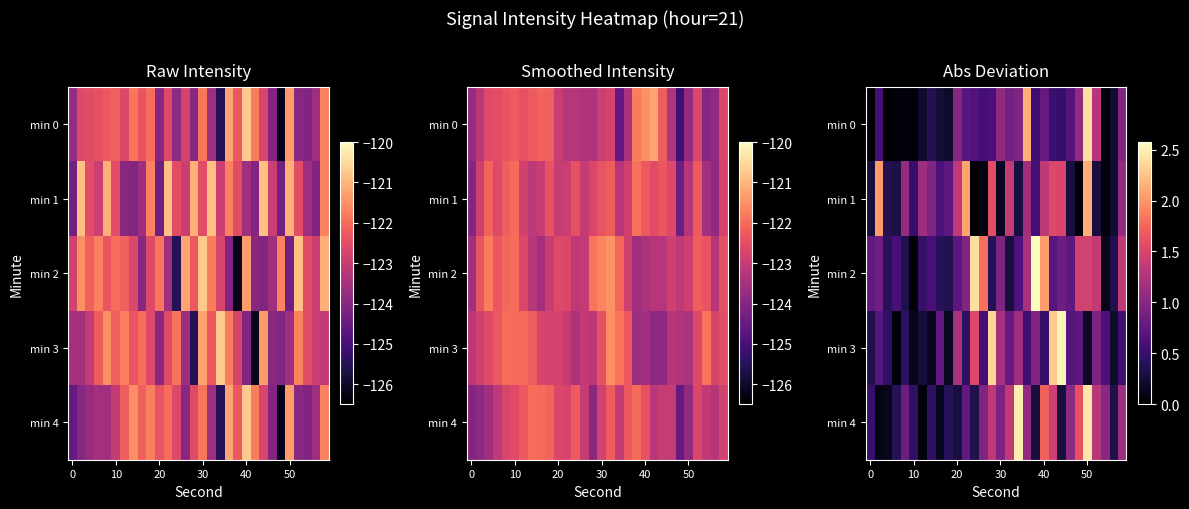

What is the greatest value displayed?

2.6